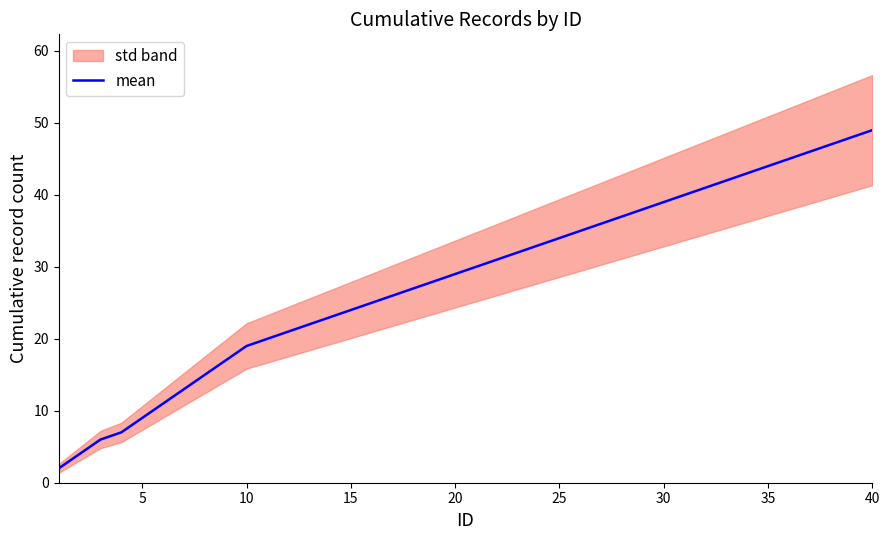

What is the maximum value shown in the chart?

49